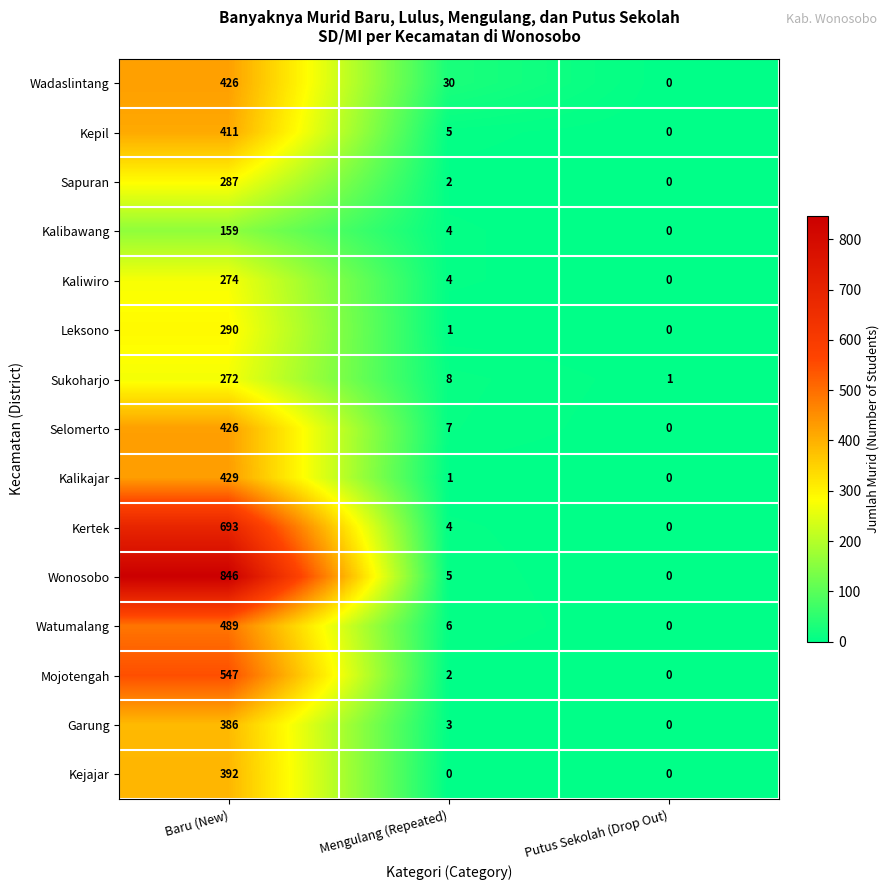

Count the number of data series in this chart.

15